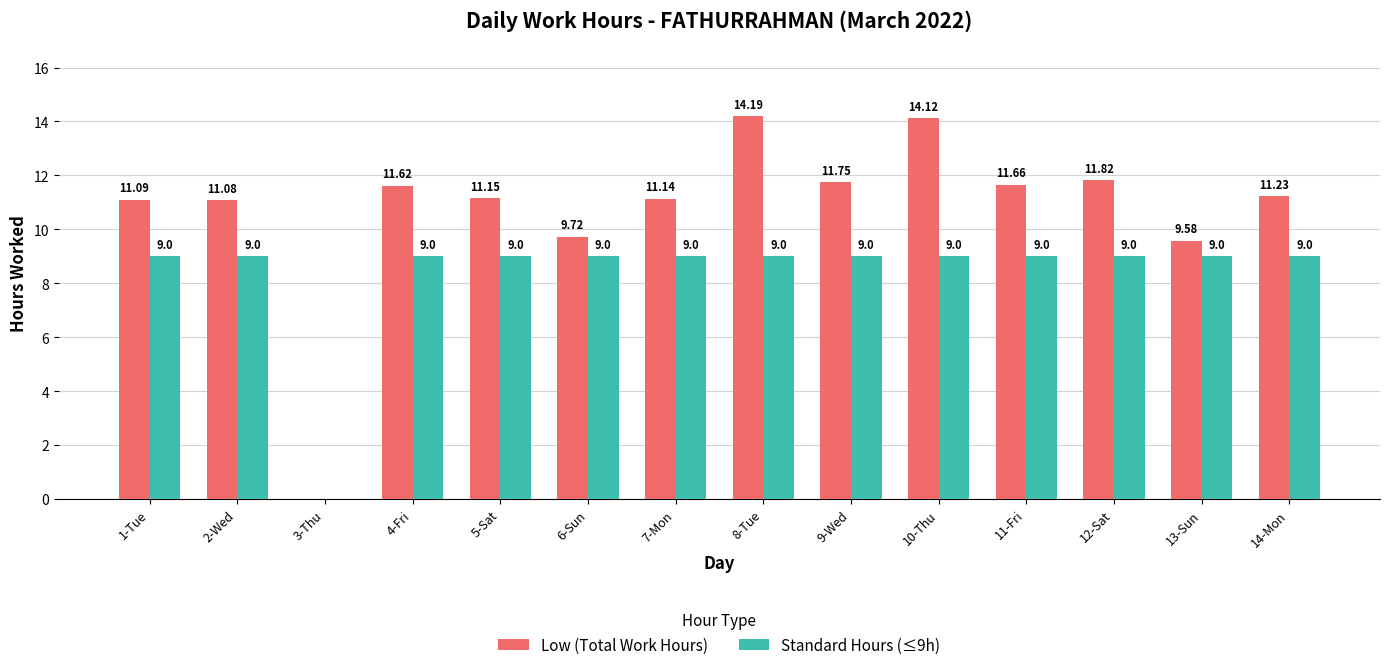

Where is Low (Total Work Hours) nearest to the value 7?

13-Sun